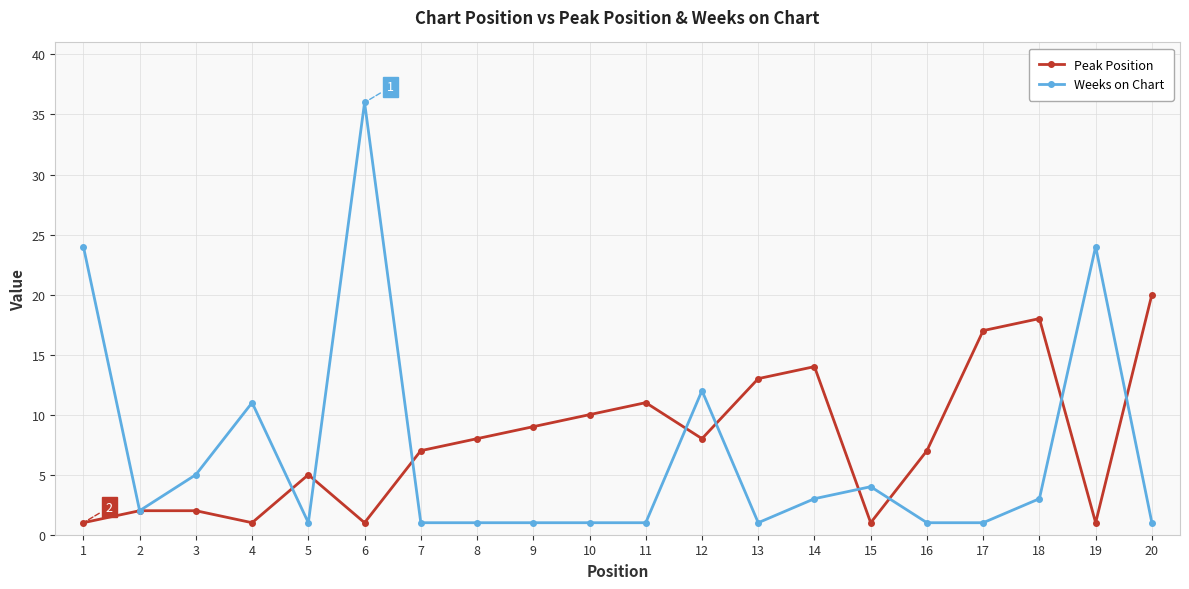

Which series changed the most between 11 and 16?

Peak Position